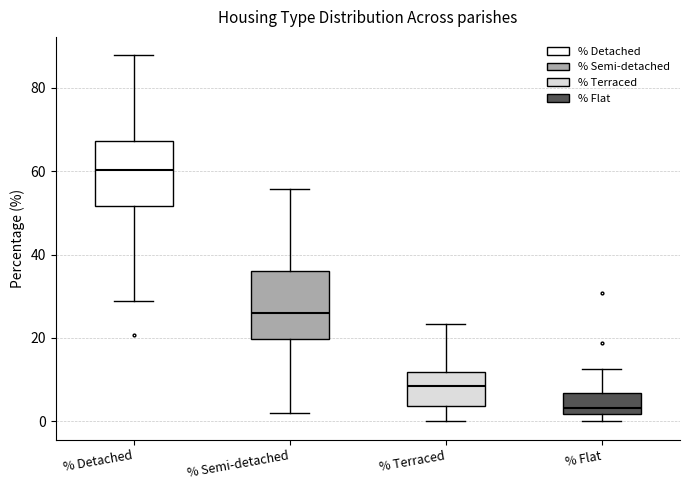

Which box's median line is the lowest?

% Flat